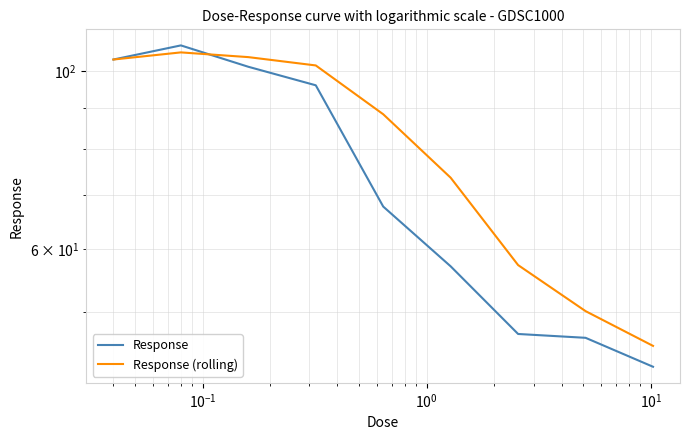

What is the sum of all Response values?

669.5